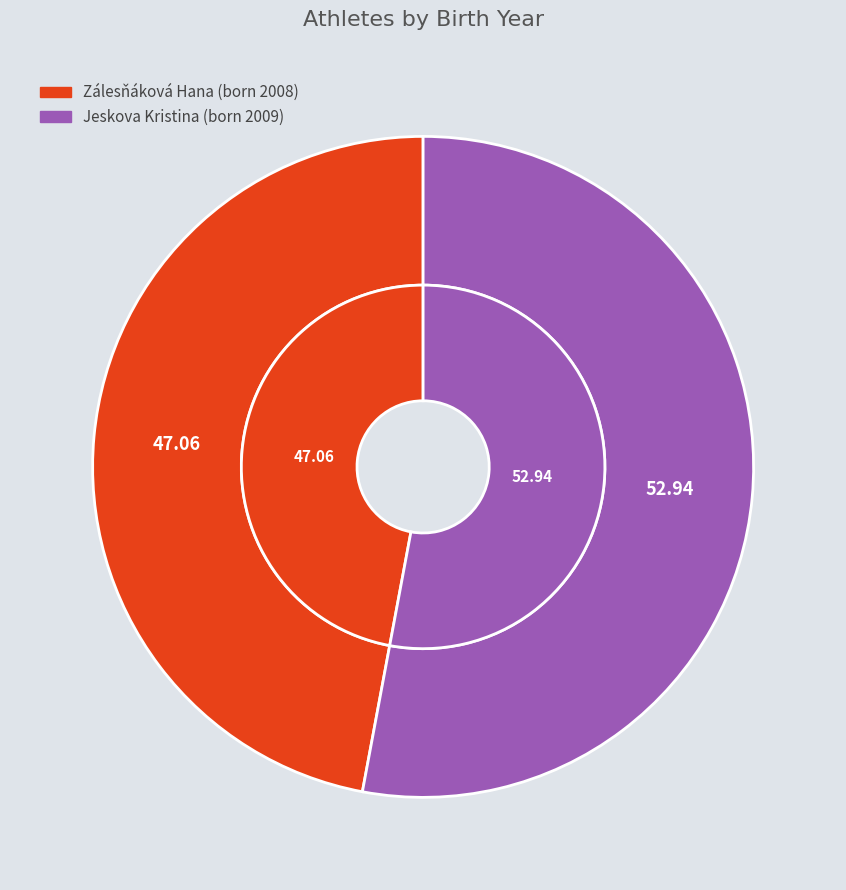

Which has a higher value, Jeskova Kristina or Zálesňáková Hana?

Jeskova Kristina